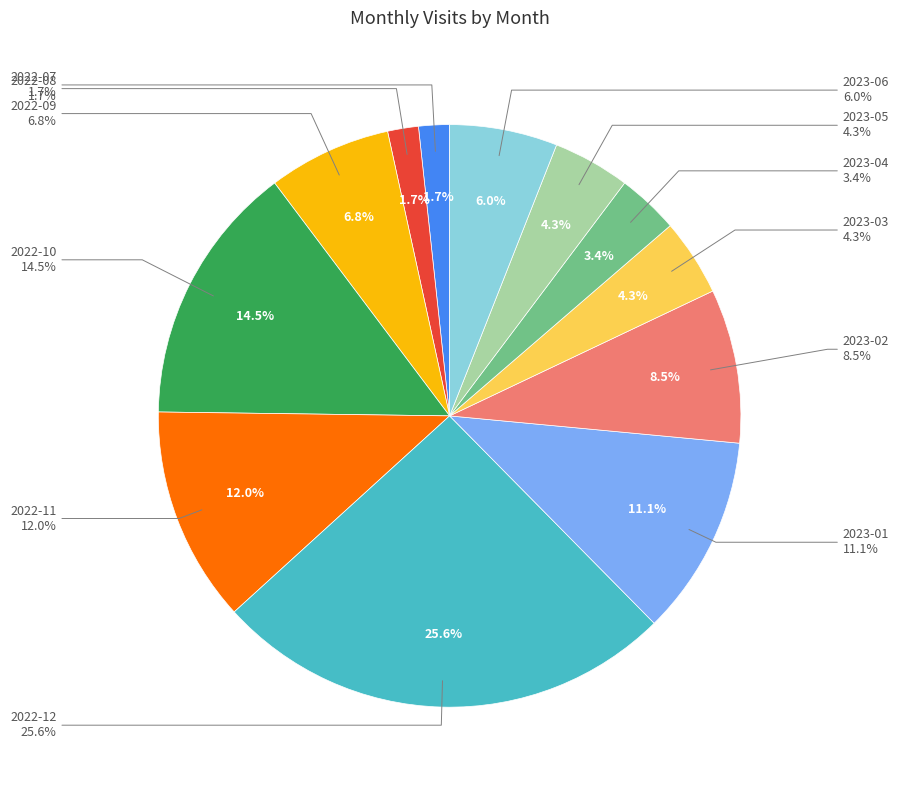

What is the ratio of the value at 2022-10 to the value at 2022-08?

8.5